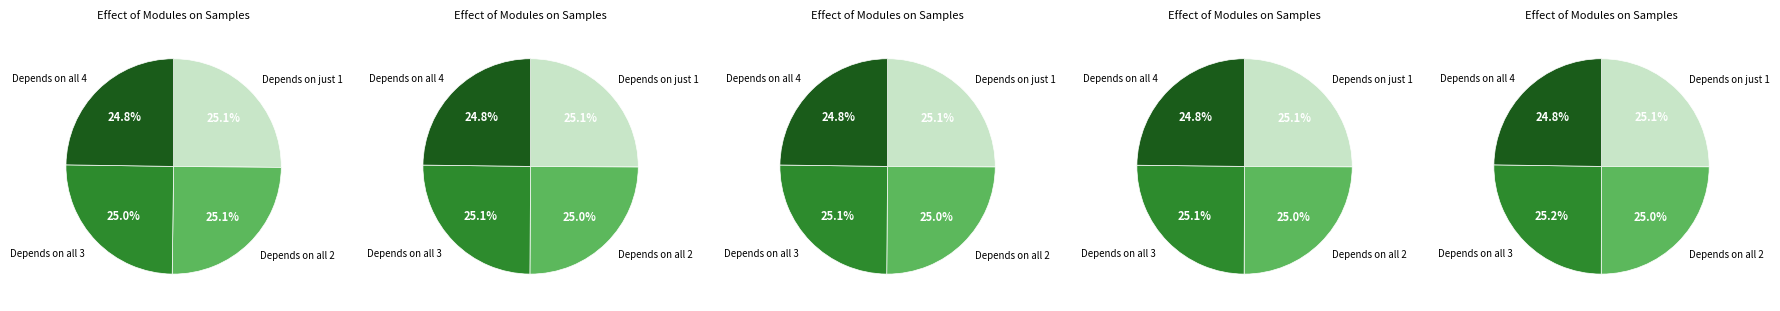

Does 3月 represent more than half of the total?

No